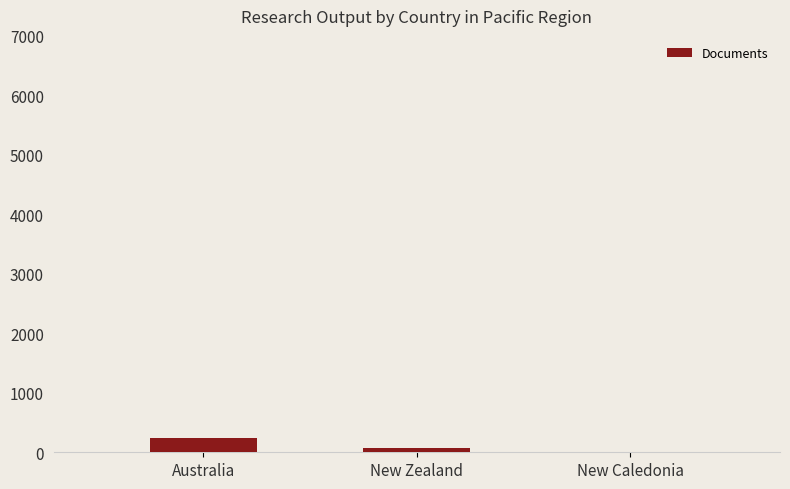

What is the greatest value displayed?

241